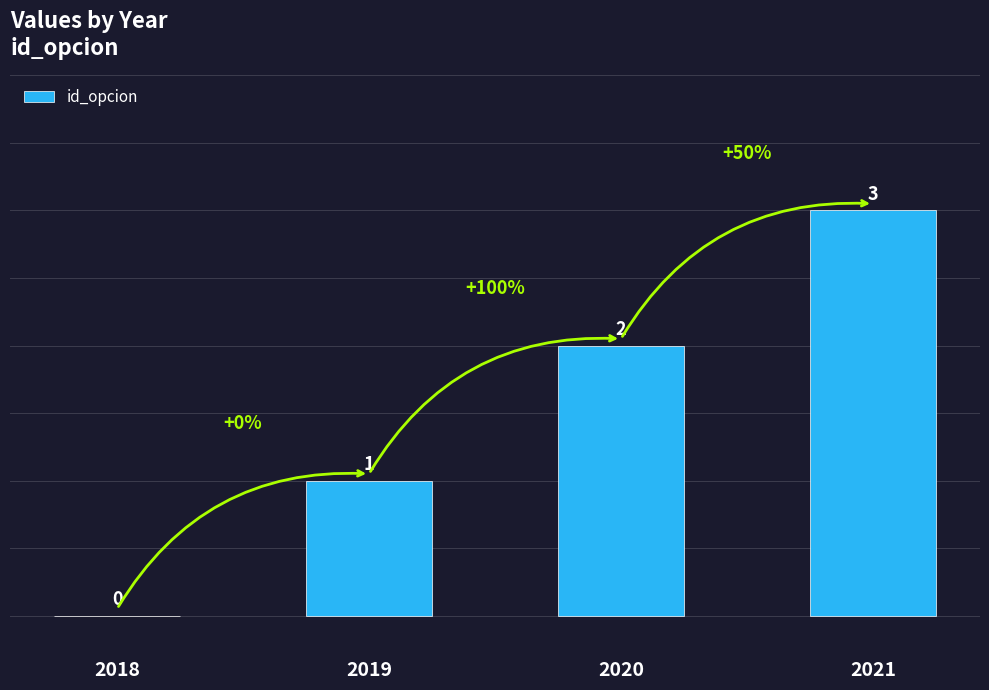

What is the sum of the values at 2018 and 2021?

3